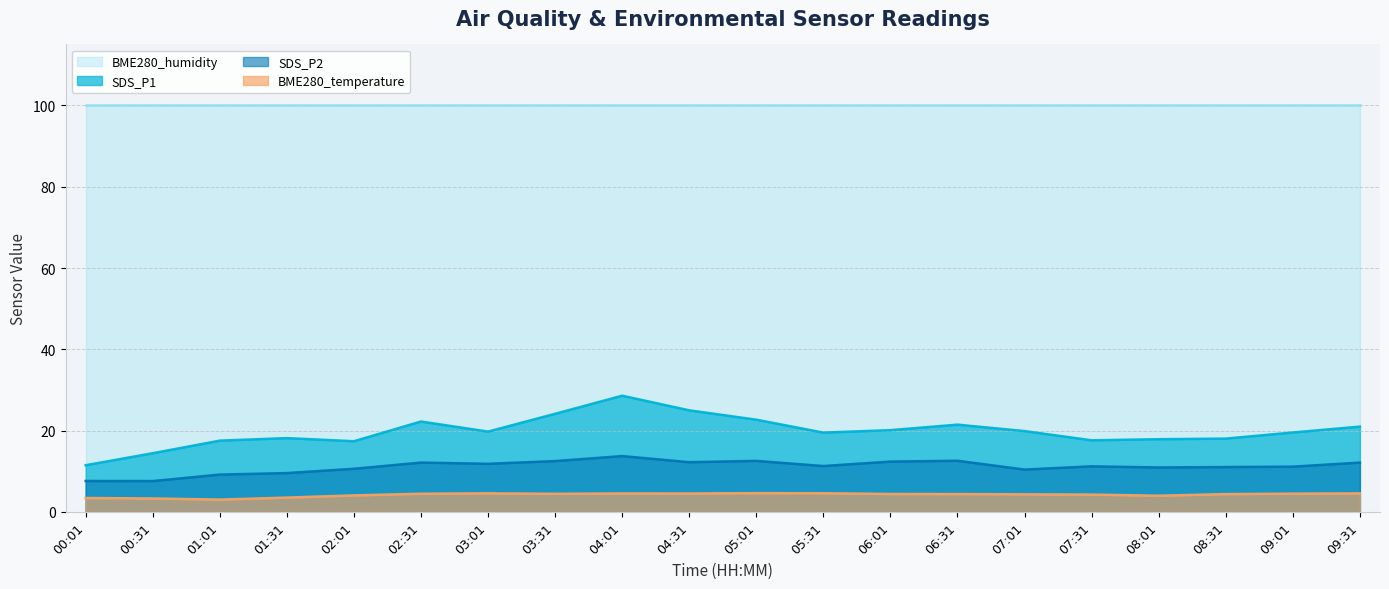

What position from the right is 00:31?

19